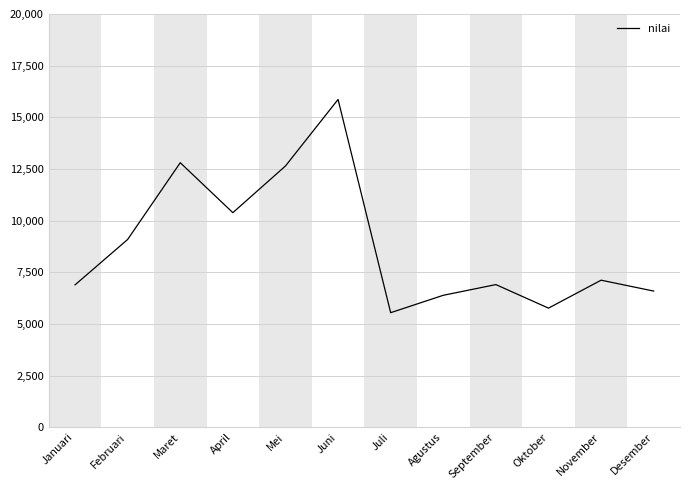

The chart shows a value of 7439 at Maret. True or false?

False